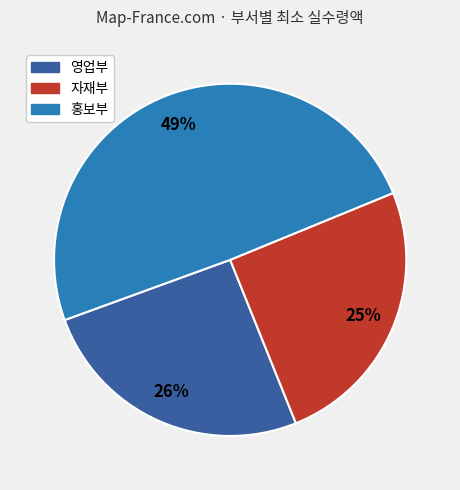

Does any single category account for the majority?

No